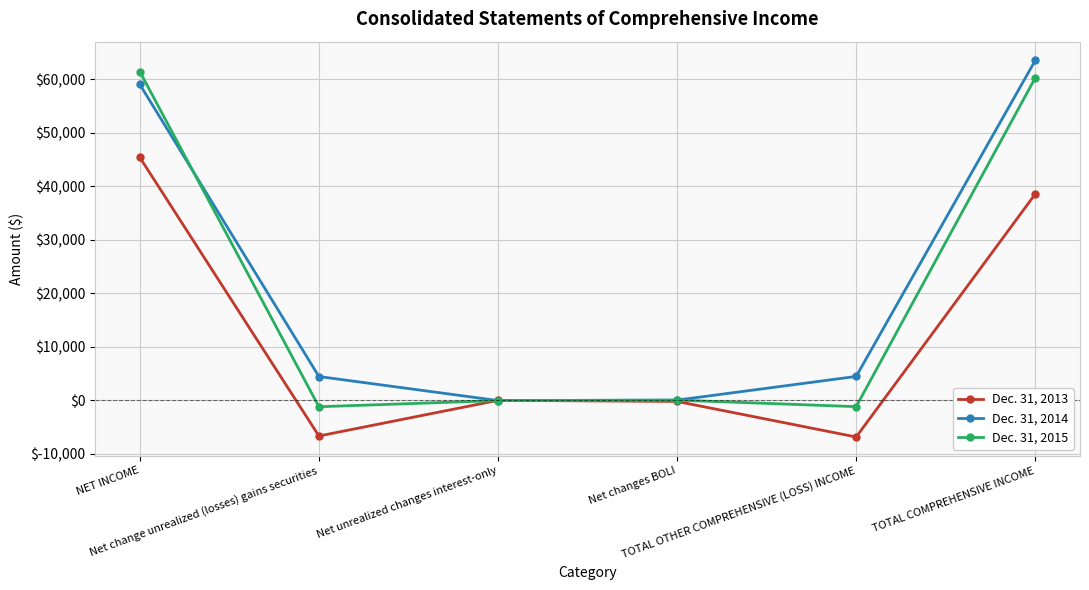

How many series are shown in this chart?

3